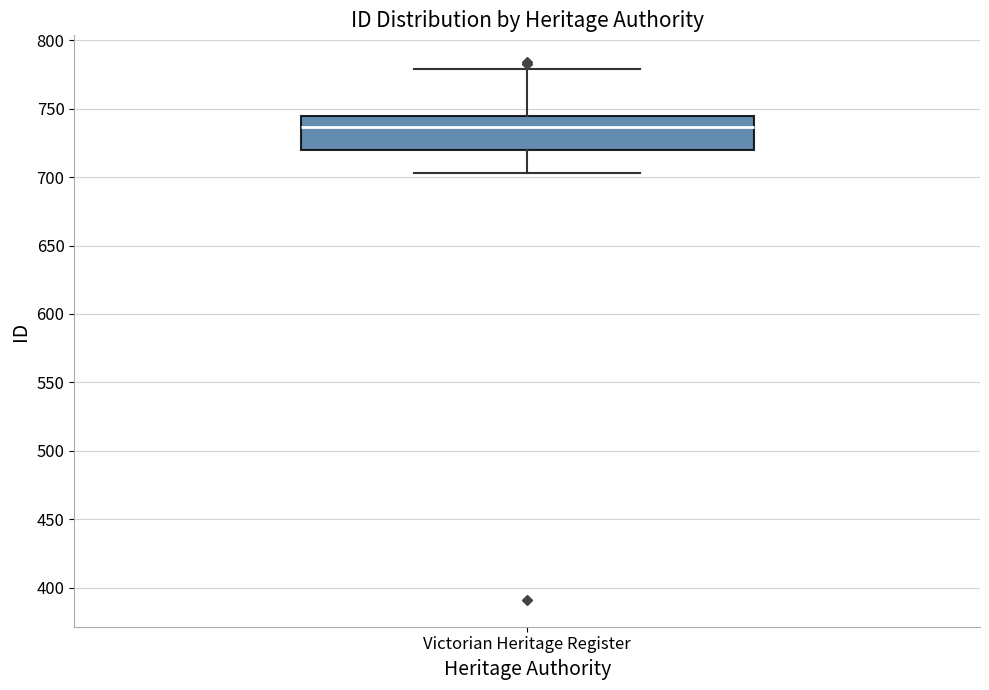

Transcribe this box plot: give where the median line is, the range the box spans, and where the two whiskers end, as read against the y-axis. The values are not printed on the chart, so give them approximately, as read against the axis.

median 735, box 720 to 745, whiskers 705 to 780